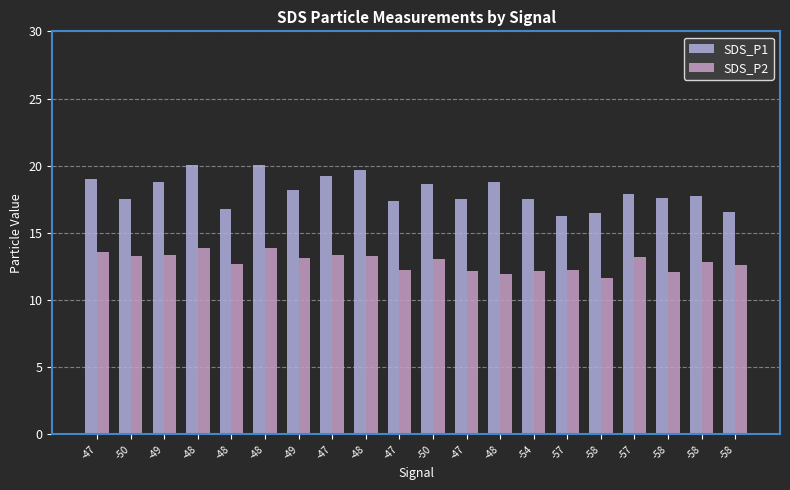

How many distinct data groups are displayed?

2